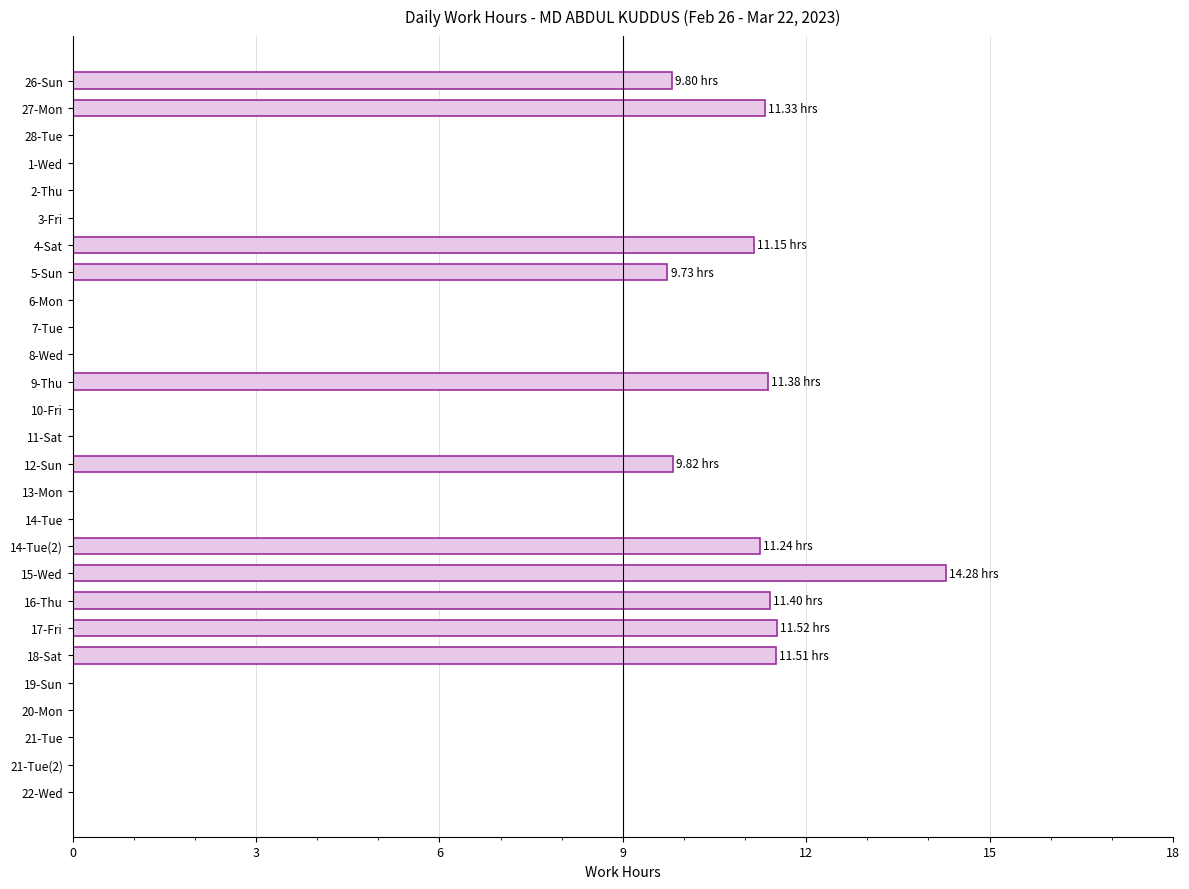

What is the sum of all values?

123.2